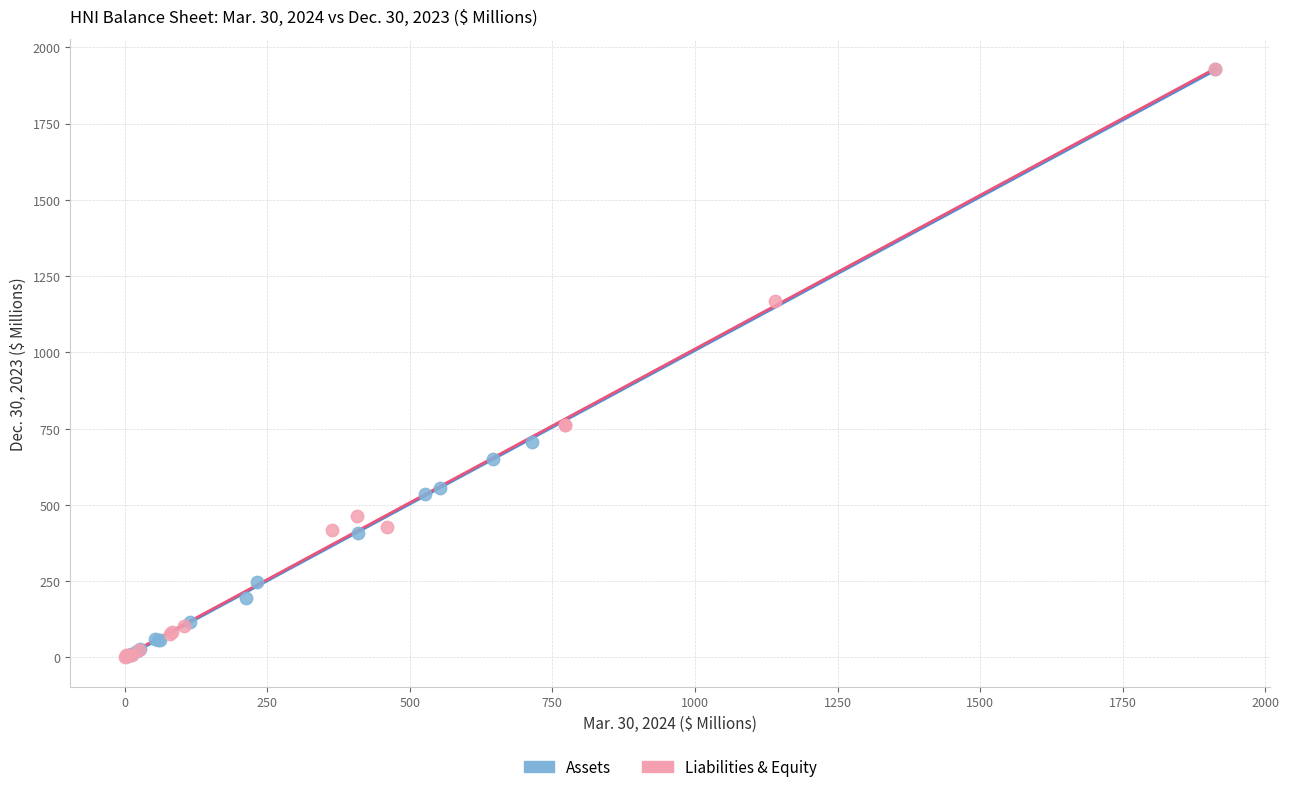

What are all the series names shown in the legend?

Assets, Liabilities & Equity